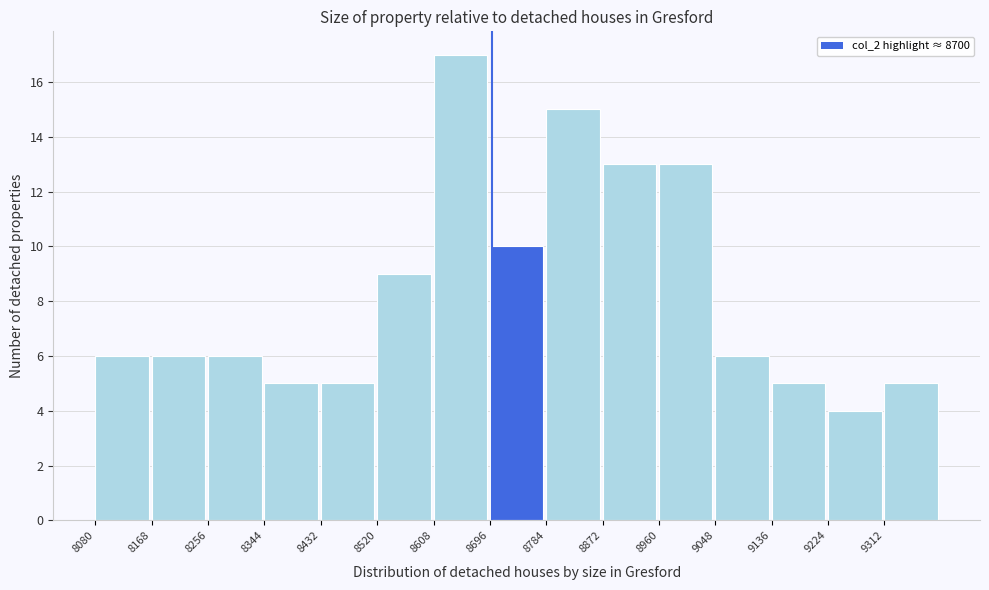

Reading left to right, list every bar in this chart as the range it spans on the x-axis followed by its height. Neither the bar edges nor the heights are printed on the chart, so give them approximately, as read against the axes.

8080 to 8168: 6
8168 to 8256: 6
8256 to 8344: 6
8344 to 8432: 5
8432 to 8520: 5
8520 to 8608: 9
8608 to 8696: 17
8696 to 8784: 10
8784 to 8872: 15
8872 to 8960: 13
8960 to 9048: 13
9048 to 9136: 6
9136 to 9224: 5
9224 to 9312: 4
9312 to 9400: 5